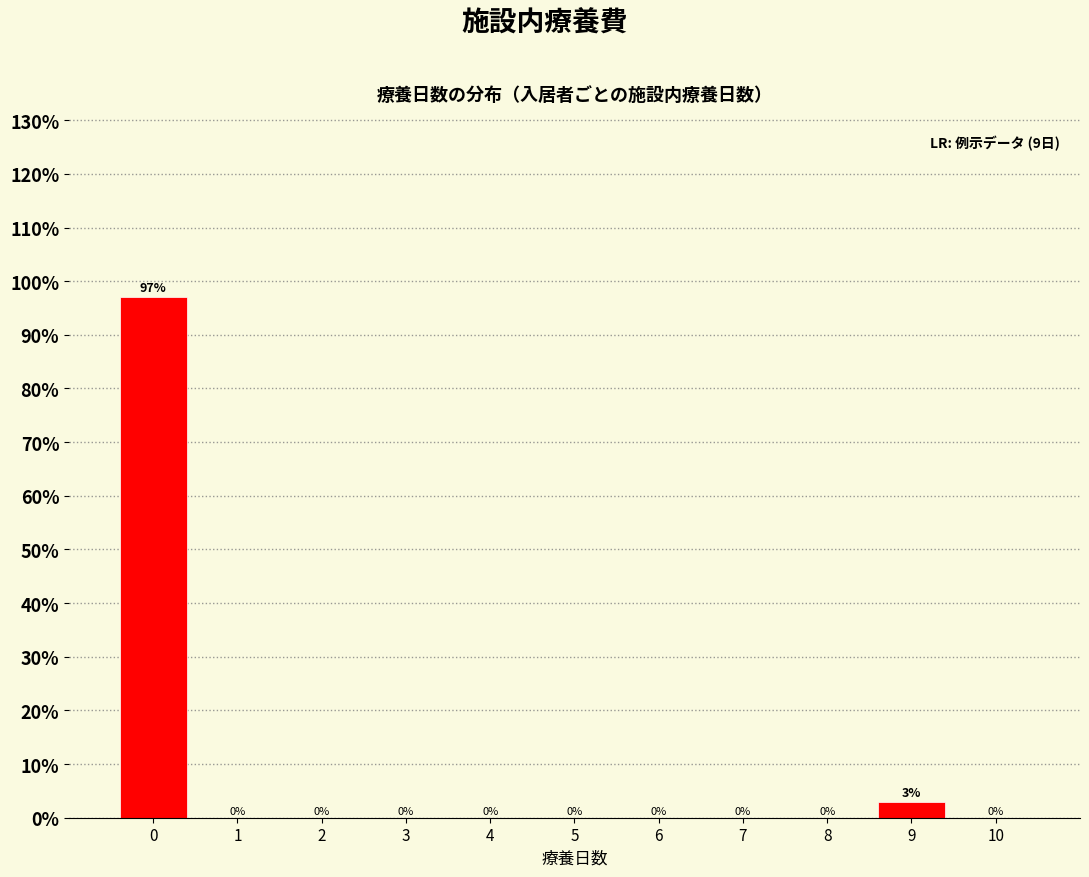

What is the greatest value displayed?

97.1